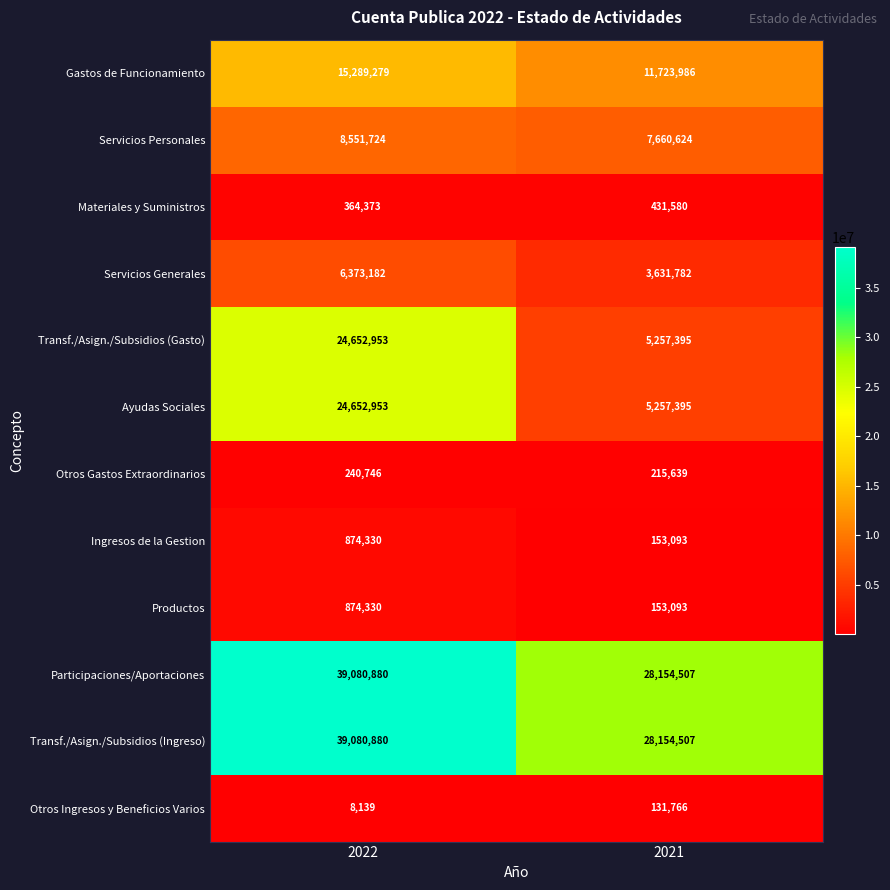

What is the average value of the Servicios Personales series?

8106174